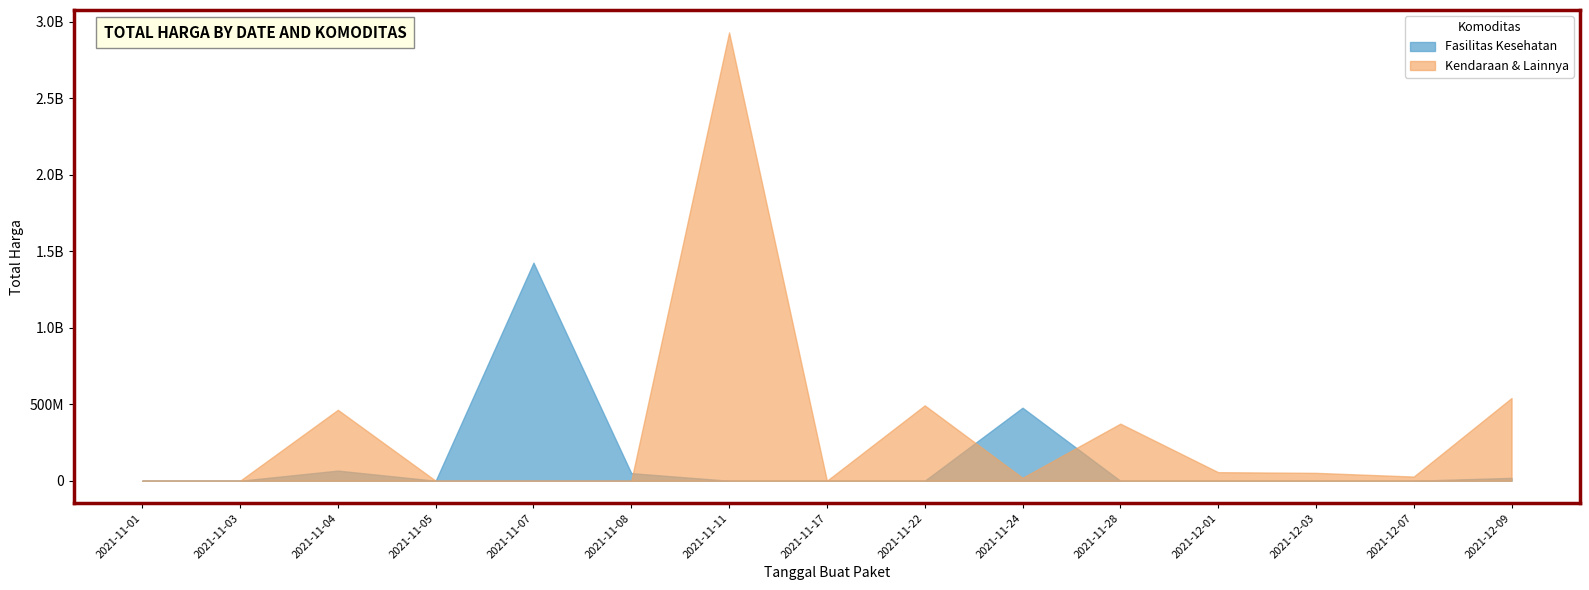

What position from the right is 2021-11-08?

10